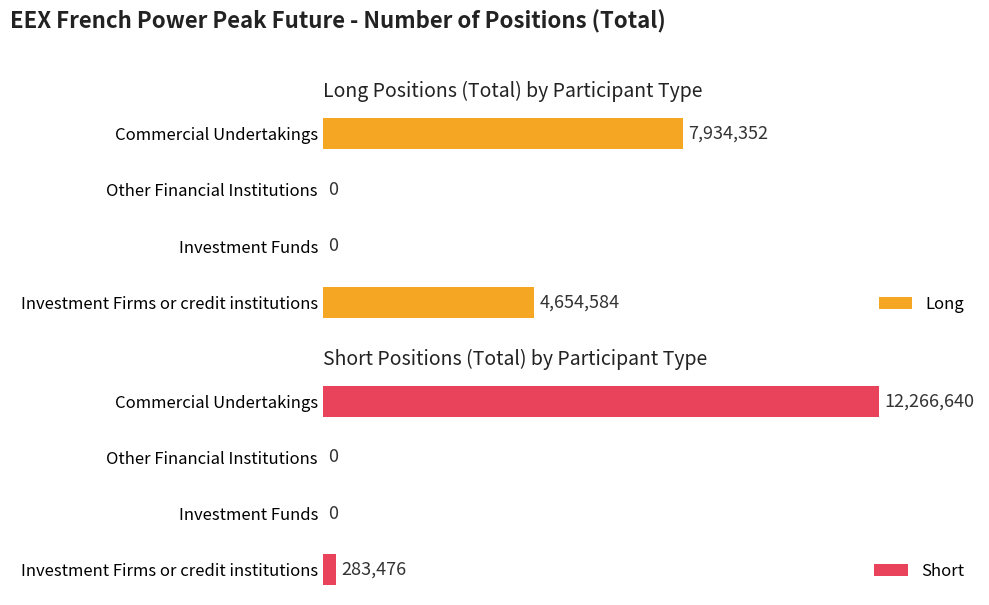

The value of Long at Investment Firms or credit institutions is 3108900. True or false?

False